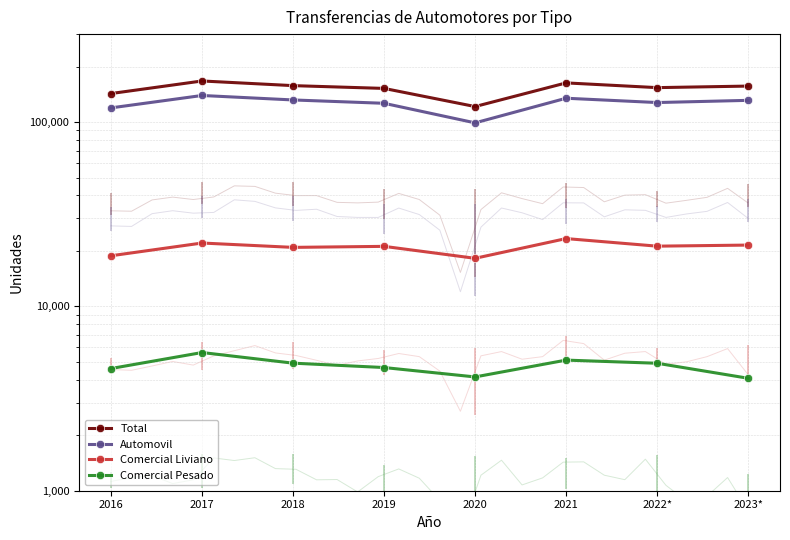

True or false: Automovil has a value of 34164 at 2019.

False